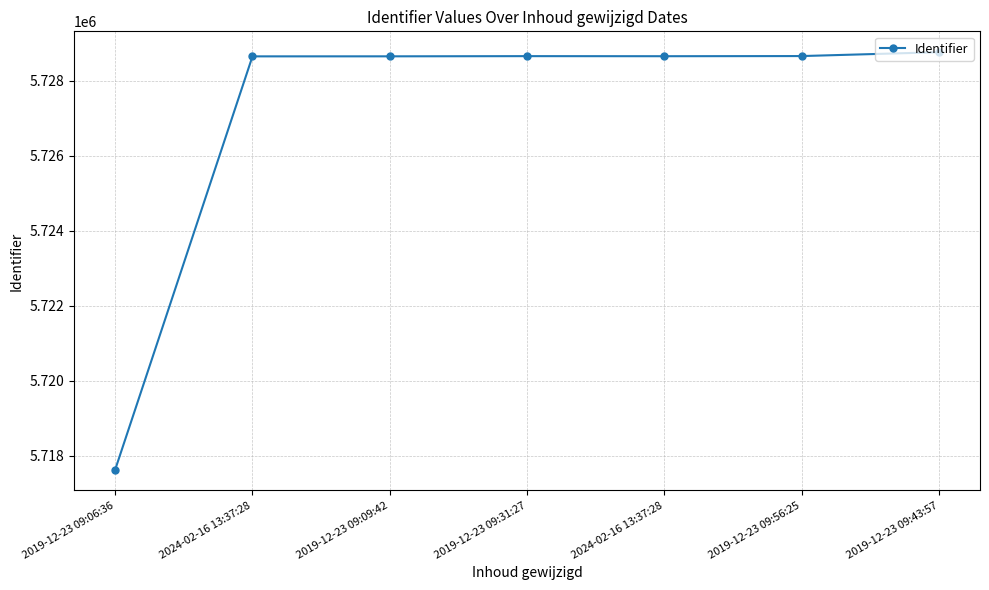

True or false: the data shows 5728653 at 2019-12-23 09:31:27.

True